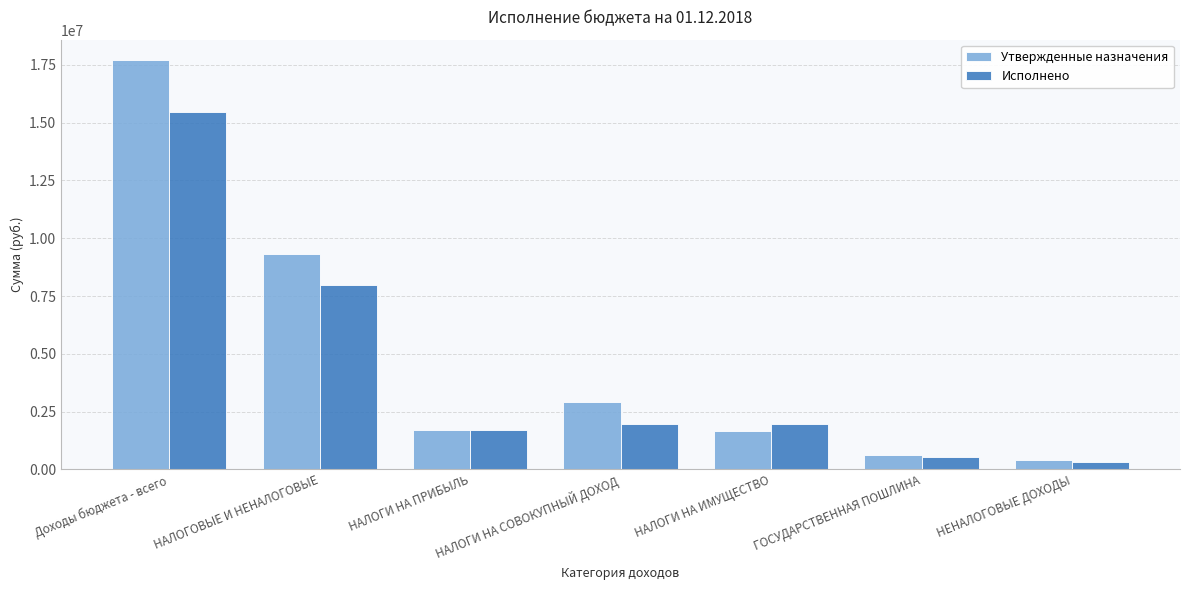

What is the label of the 1st bar from the right?

НЕНАЛОГОВЫЕ ДОХОДЫ